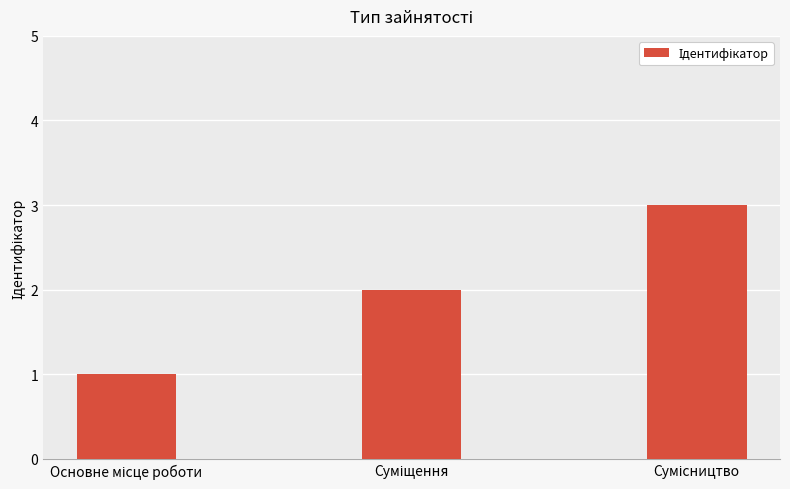

What is the sum of all values?

6